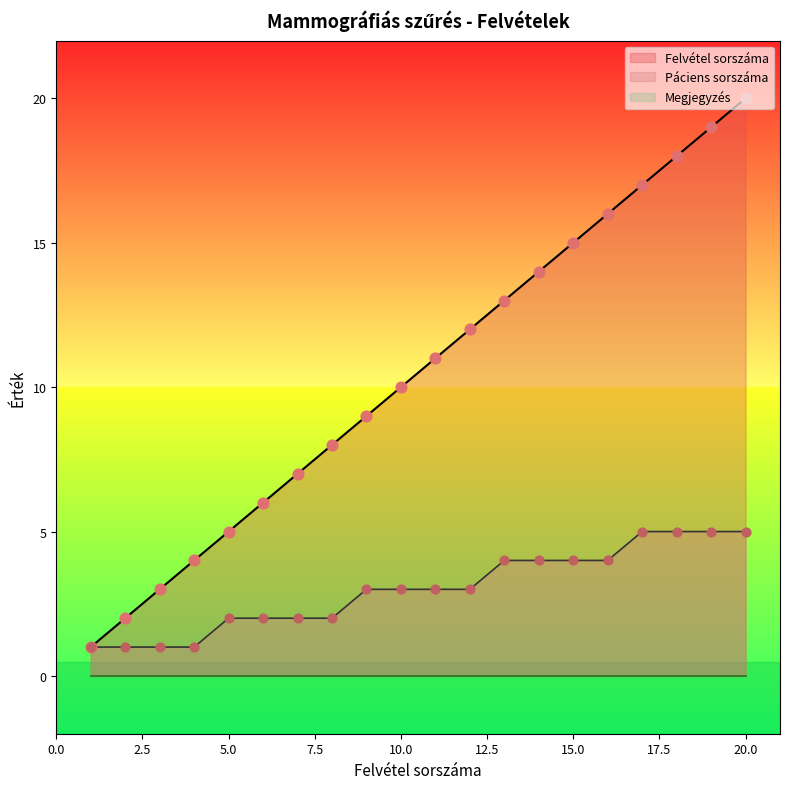

What is the total value across all series at 18?

23